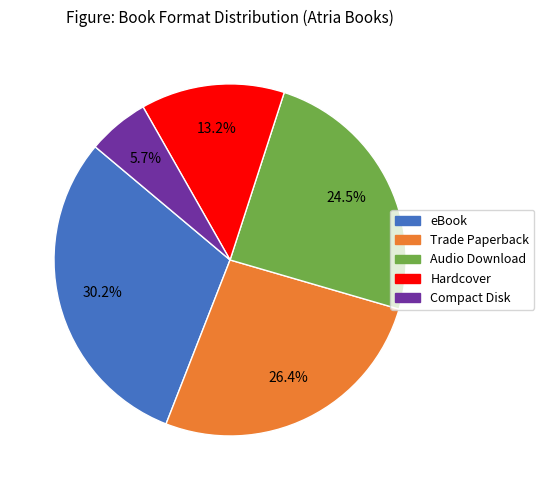

Count the number of slices in the pie.

5